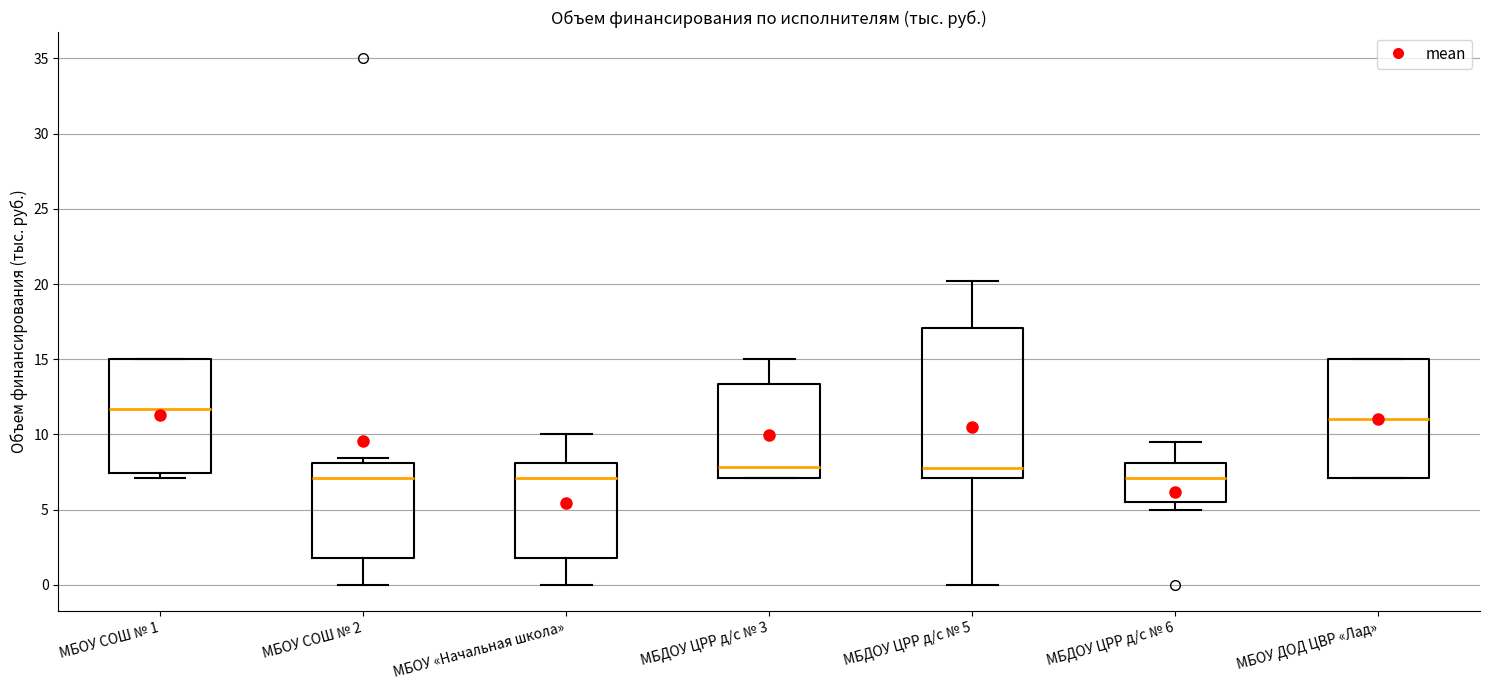

Where is the upper edge of the box for МБОУ СОШ № 2 on the y-axis? The values are not printed on the chart, so give them approximately, as read against the axis.

8.0